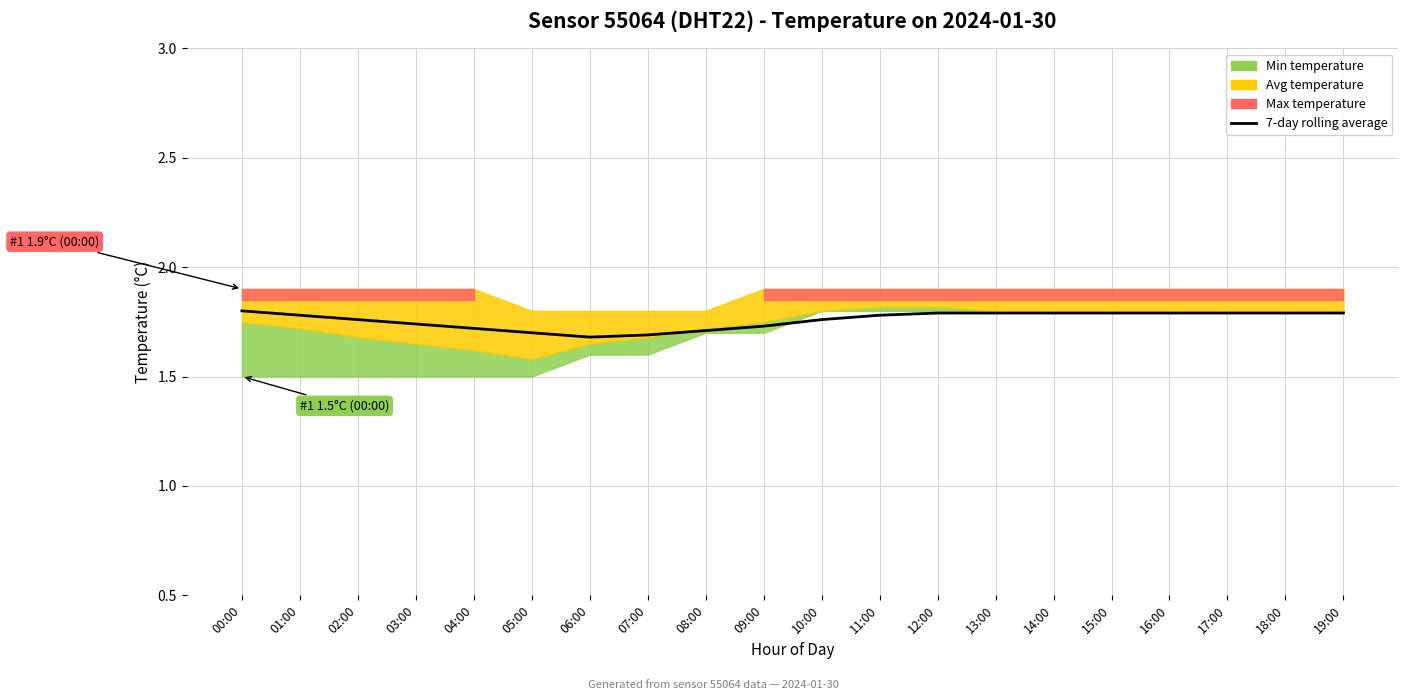

At which category does the data reach its first local valley?

06:00